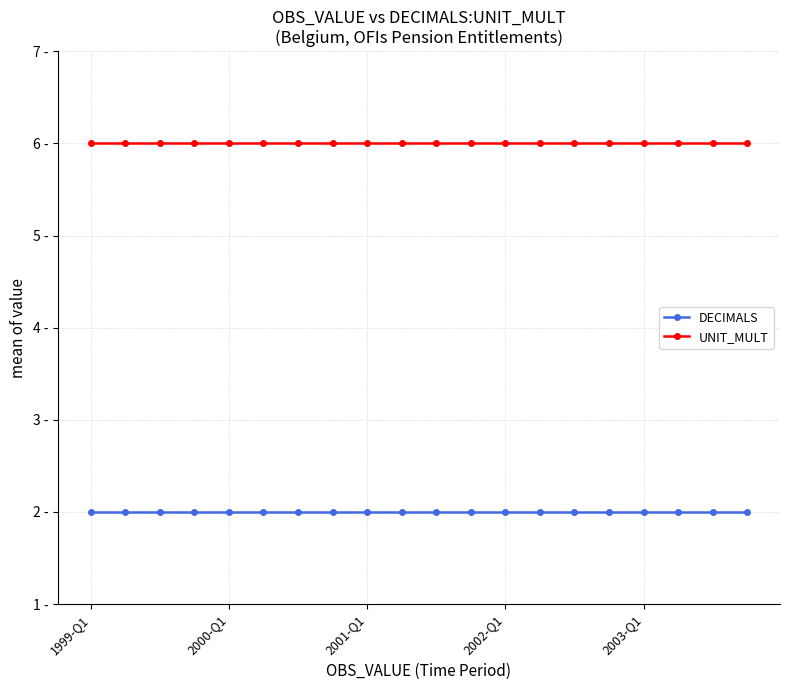

List the series in order of their overall mean, highest first.

UNIT_MULT, DECIMALS